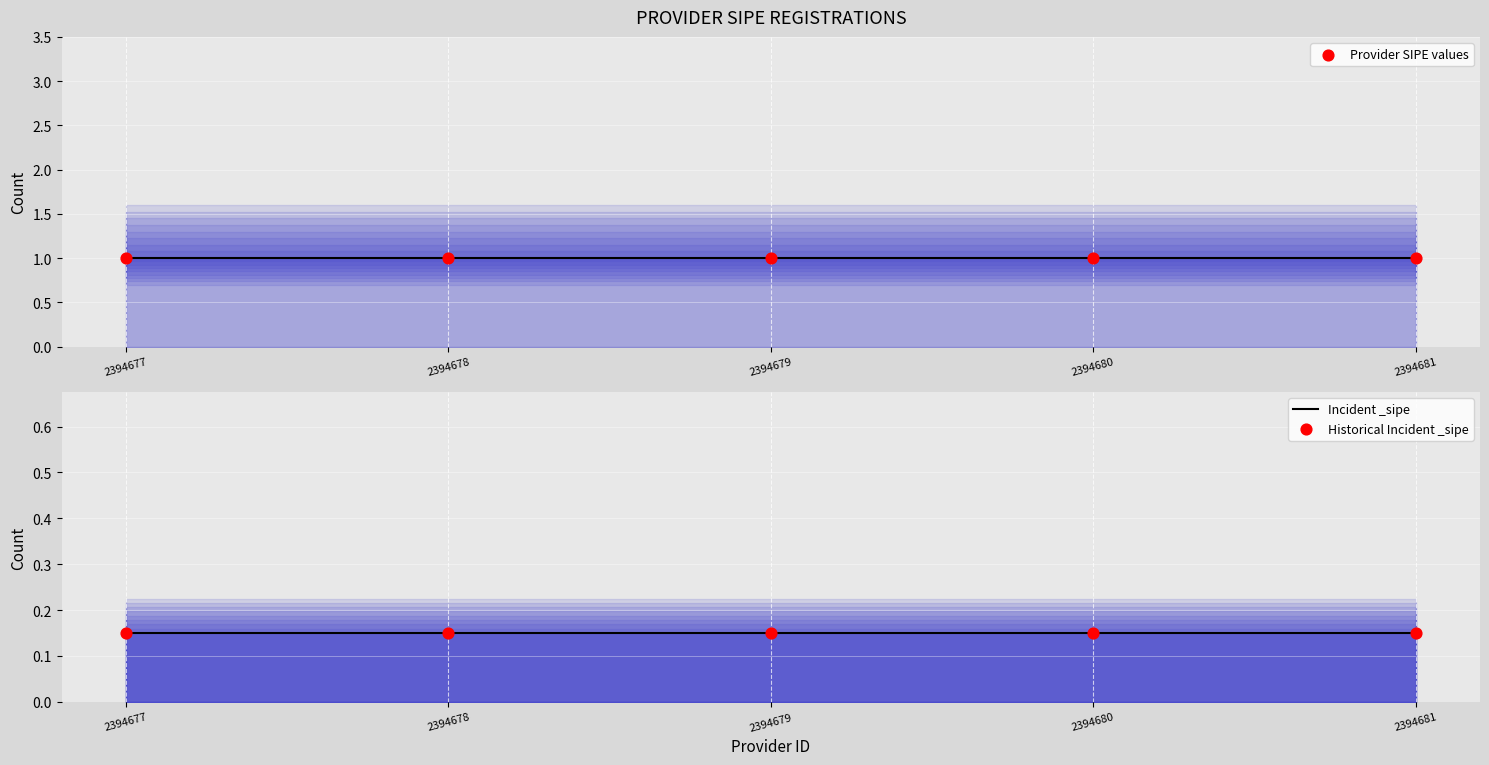

Which series has the largest total across all categories?

Provider SIPE values